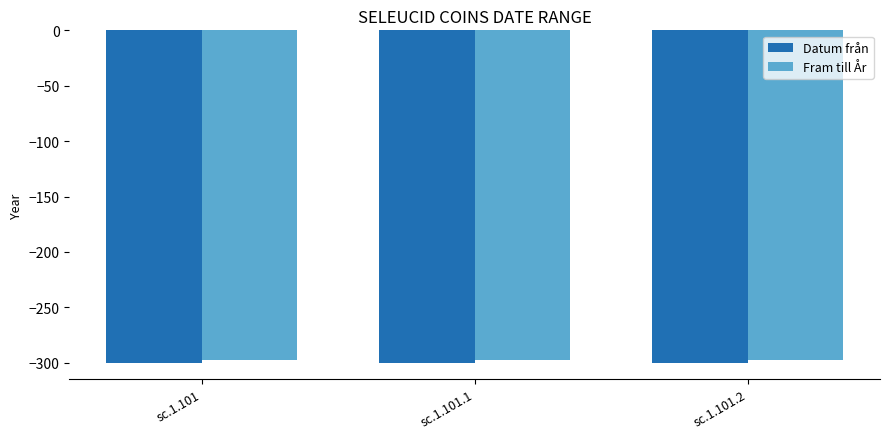

Reading right to left, list all the values displayed in this chart.

Datum från: sc.1.101.2=-300	sc.1.101.1=-300	sc.1.101=-300
Fram till År: sc.1.101.2=-298	sc.1.101.1=-298	sc.1.101=-298